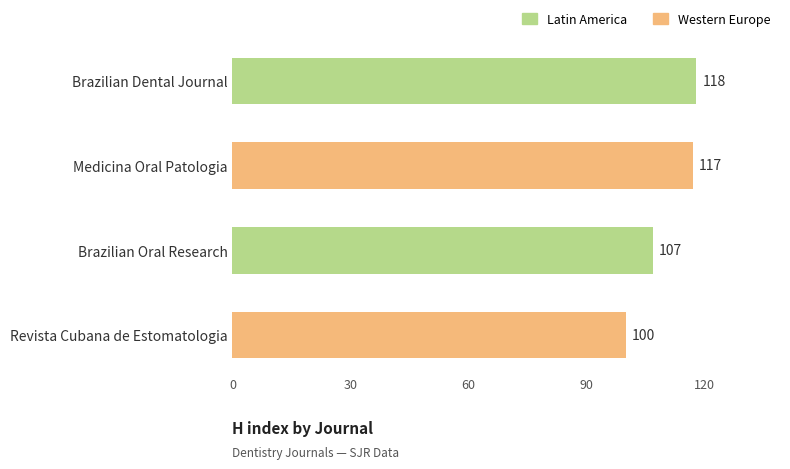

Which label corresponds to the largest value in the chart?

Brazilian Dental Journal